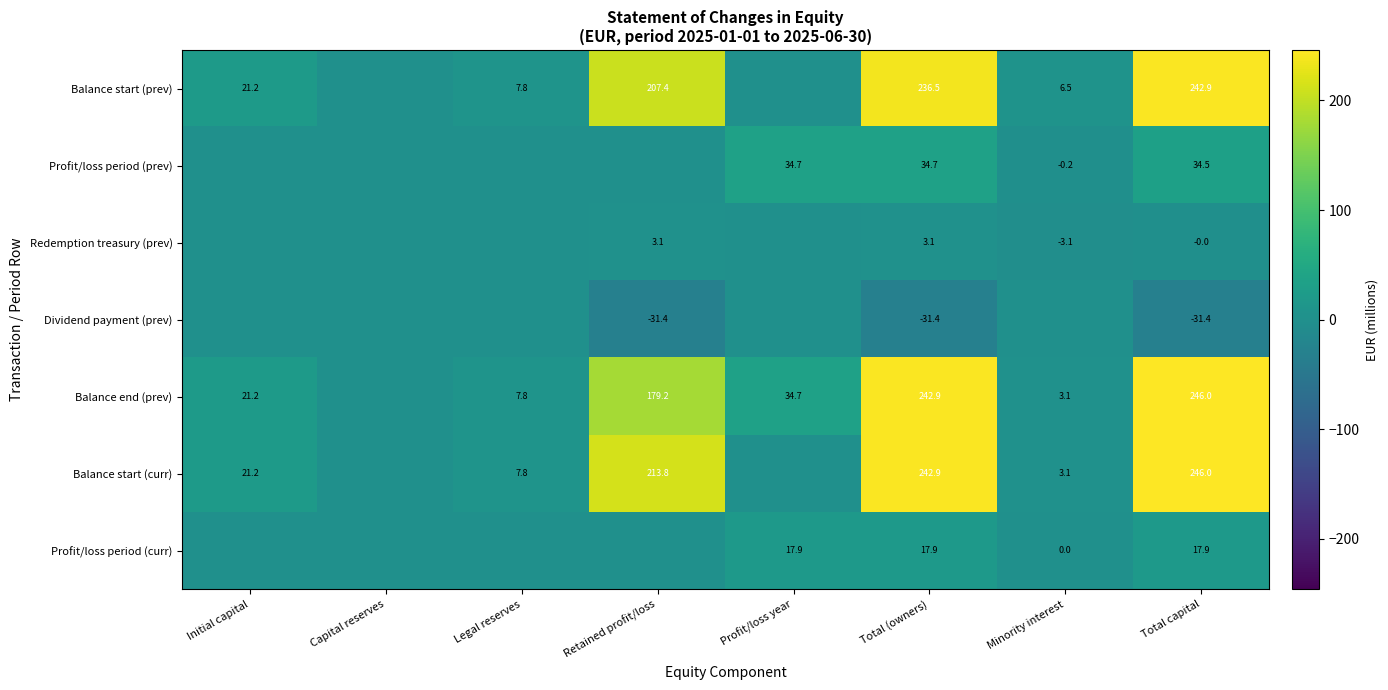

How many categories are shown in the chart?

8